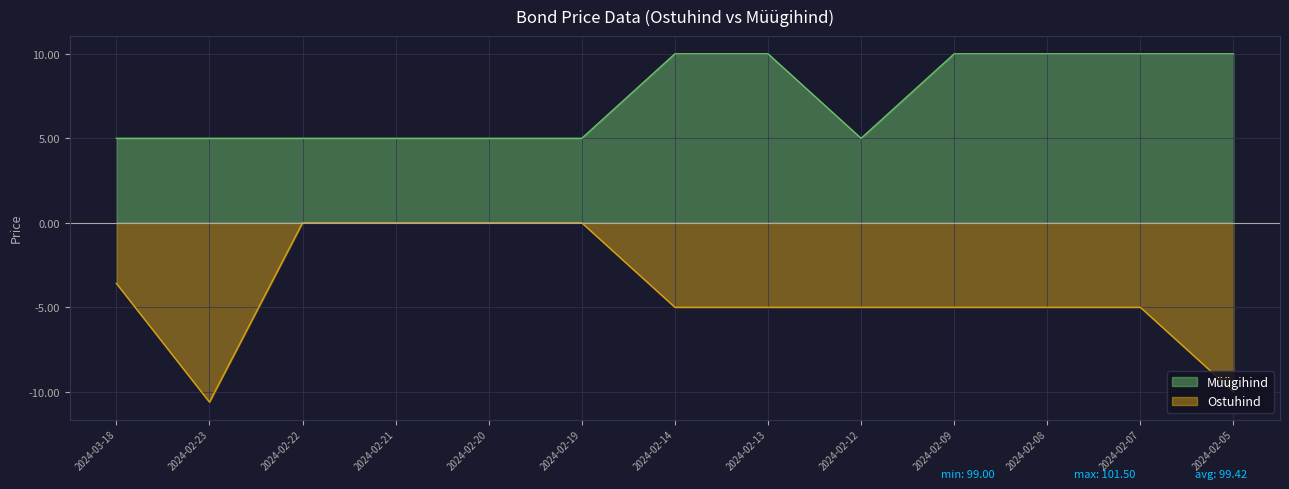

How many distinct data groups are displayed?

2